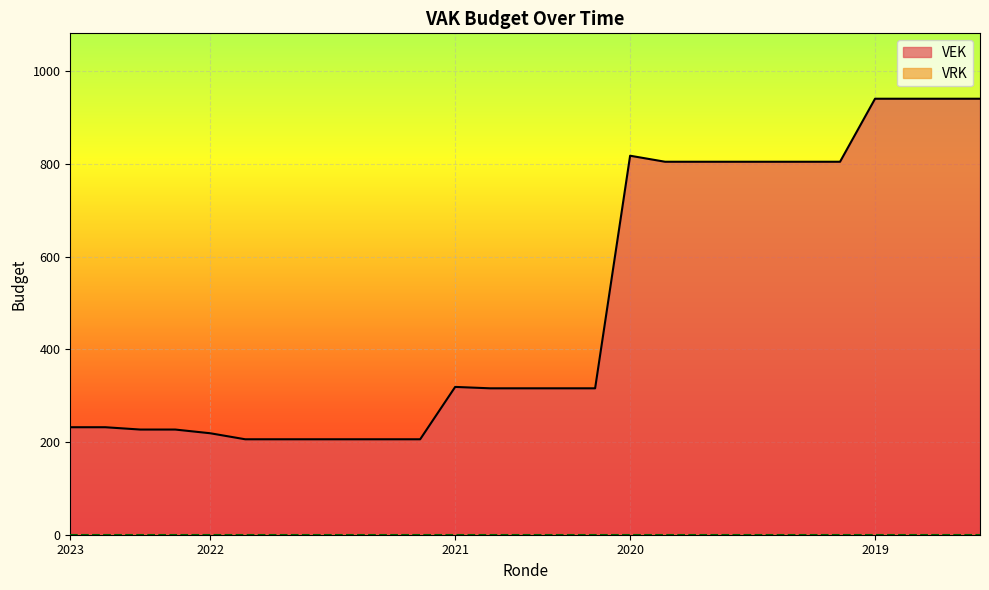

True or false: VEK line and VRK line intersect in this chart.

False